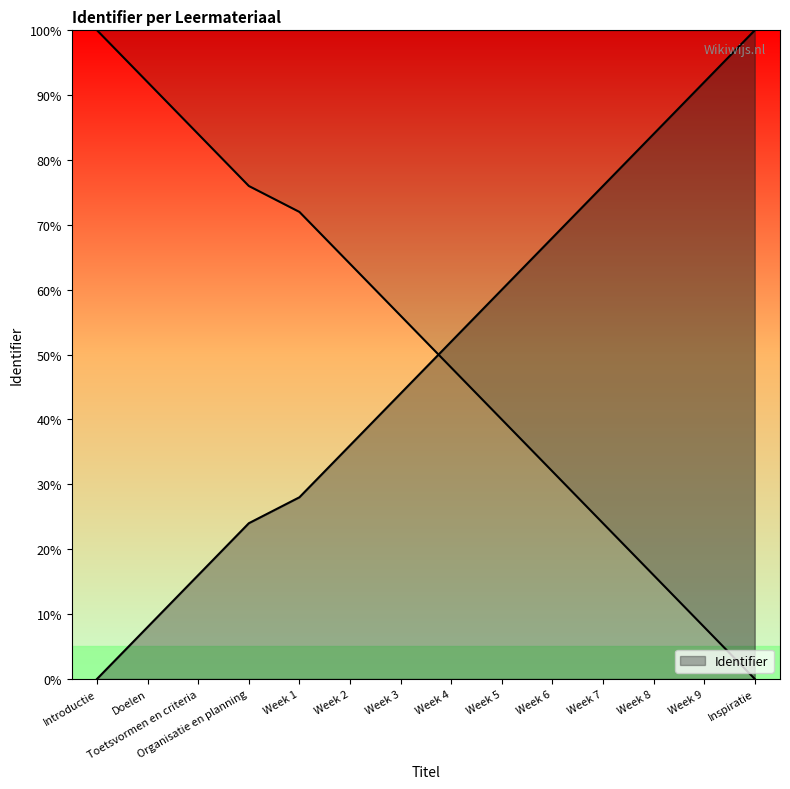

How many values are above zero?

13